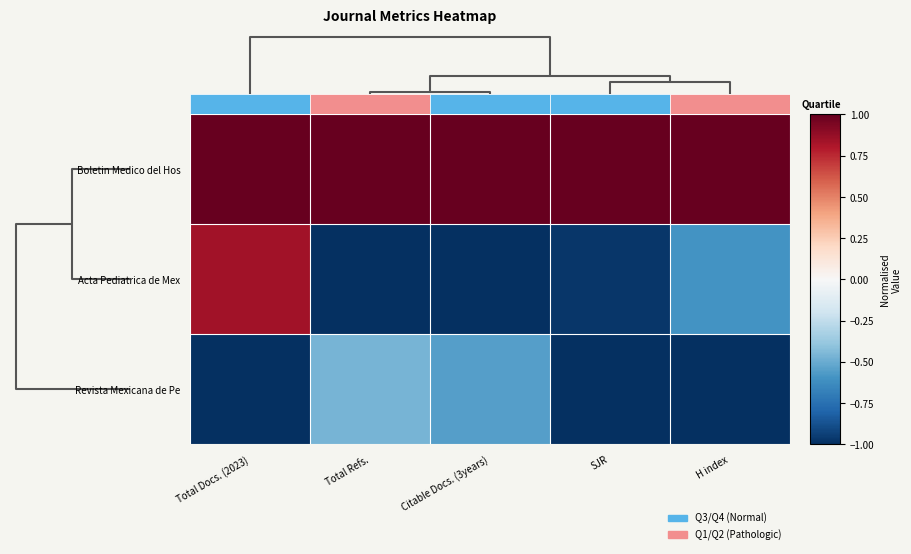

Reading left to right, transcribe all the data shown in this chart.

Boletin Medico del Hos: Total Docs. (2023)=1.0	Total Refs.=1.0	Citable Docs. (3years)=1.0	SJR=1.0	H index=1.0
Acta Pediatrica de Mex: Total Docs. (2023)=0.8	Total Refs.=-1.0	Citable Docs. (3years)=-1.0	SJR=-1.0	H index=-0.6
Revista Mexicana de Pe: Total Docs. (2023)=-1.0	Total Refs.=-0.5	Citable Docs. (3years)=-0.6	SJR=-1.0	H index=-1.0